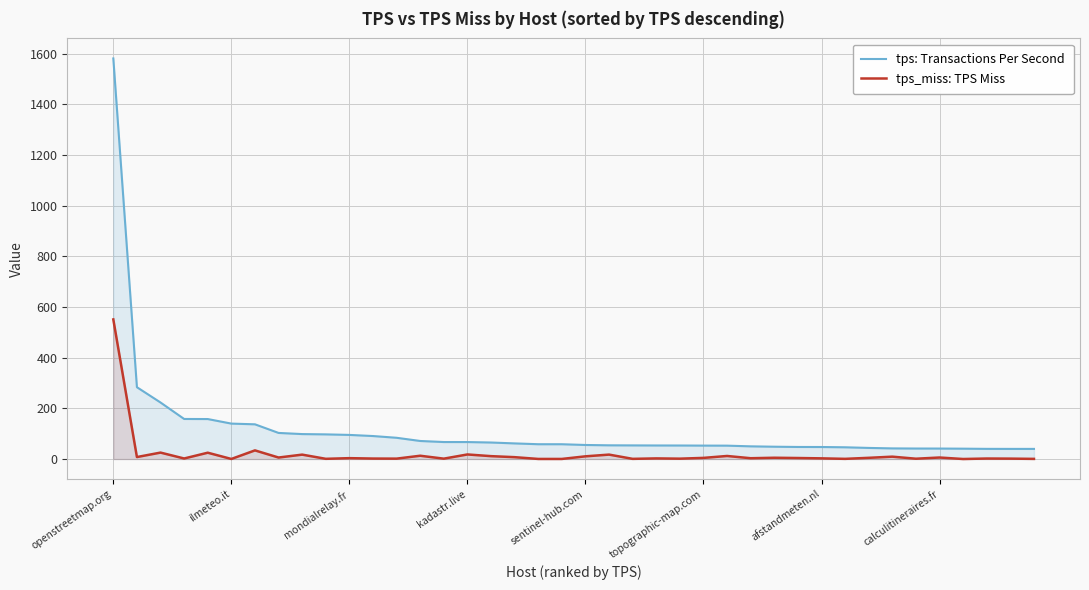

What are all the series names shown in the legend?

tps: Transactions Per Second, tps_miss: TPS Miss